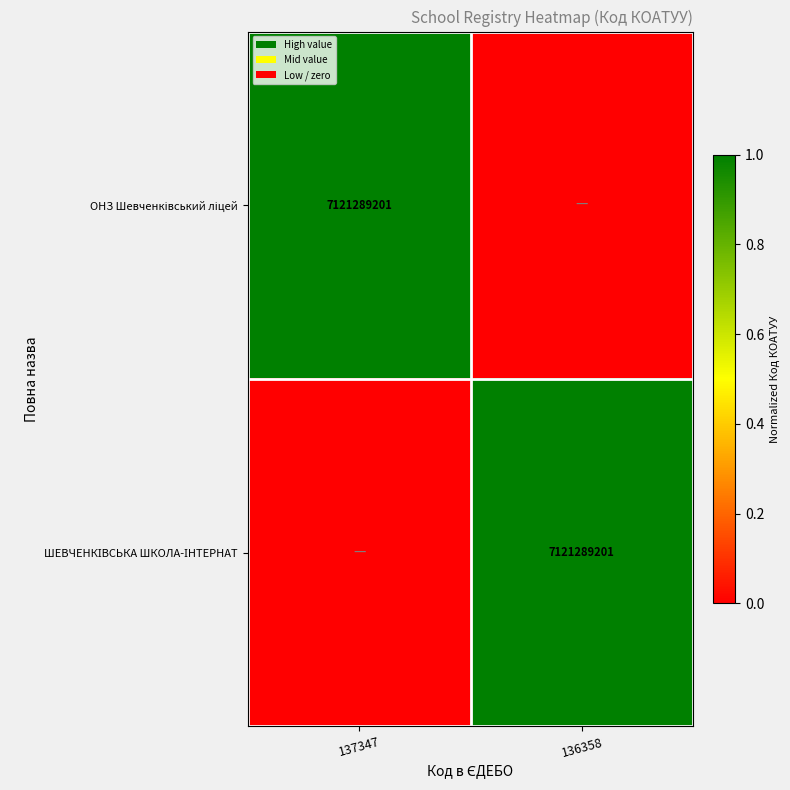

At which category does the chart reach its minimum across all series?

136358